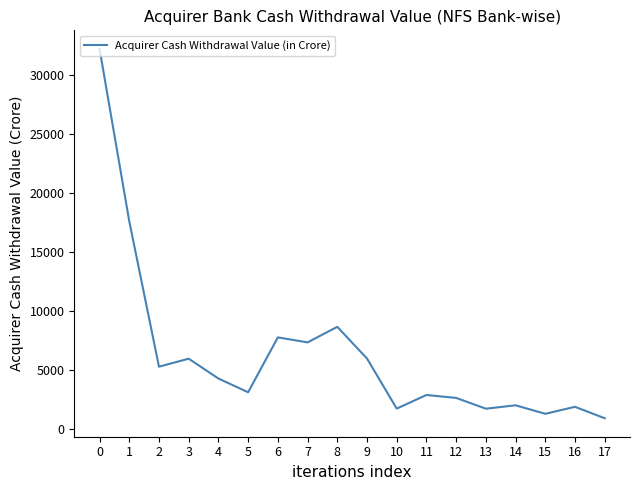

What is the greatest value displayed?

32218.1